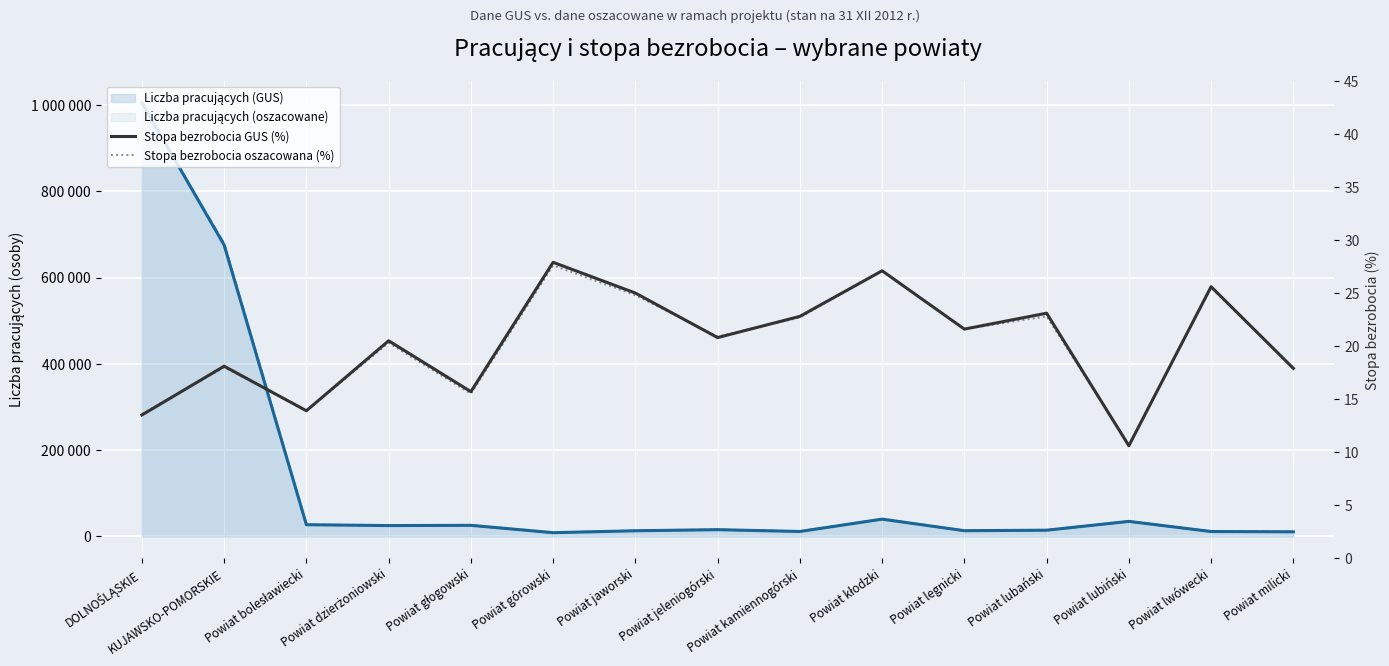

The value of Stopa bezrobocia GUS (%) at Powiat kłodzki is 48.6. True or false?

False